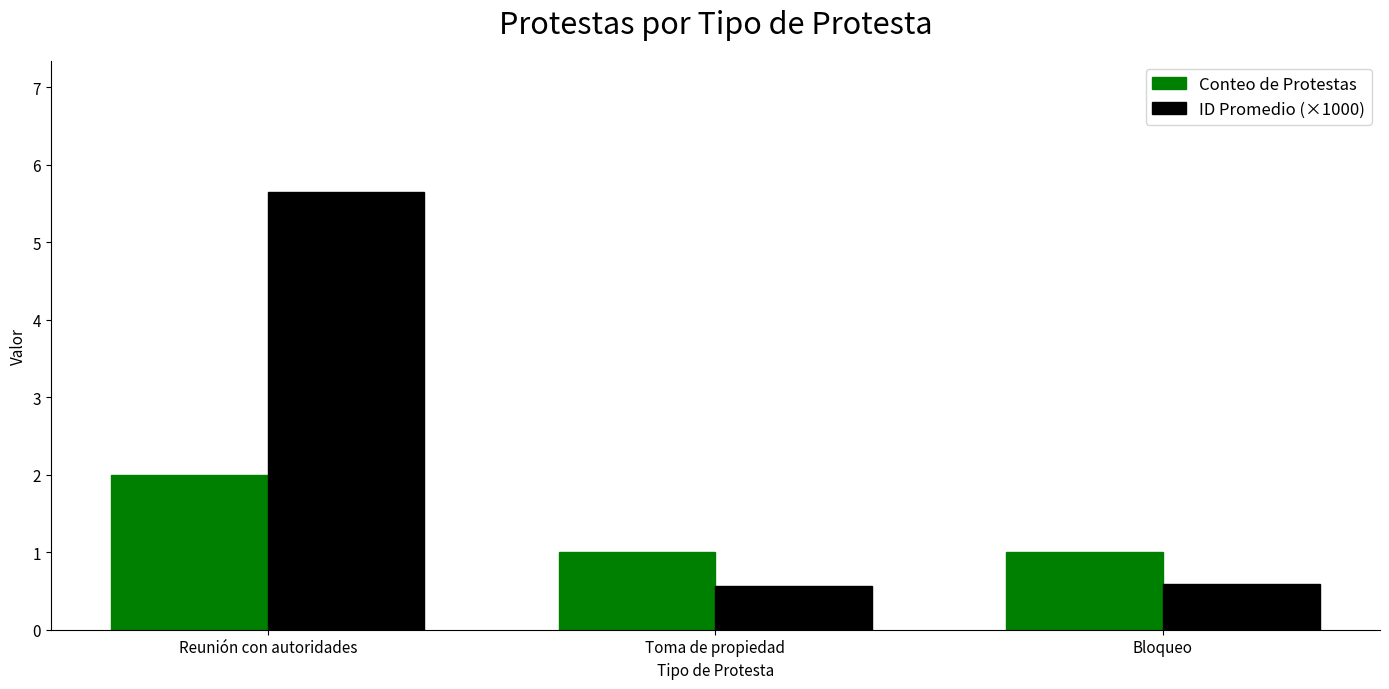

What is the maximum value for ID Promedio (×1000)?

5.6